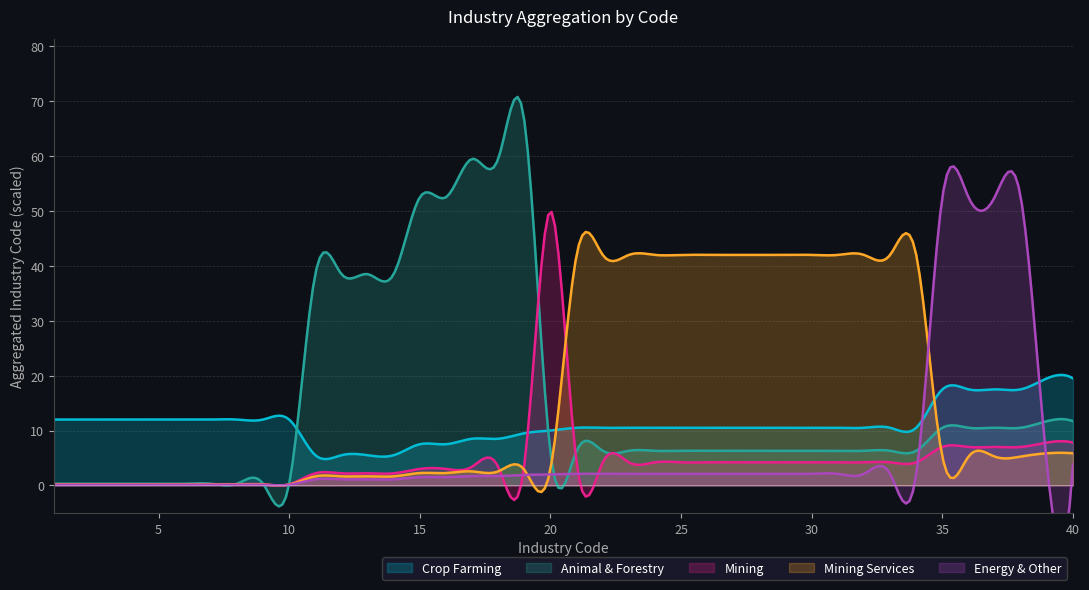

What is the maximum value for Crop Farming?

20.1